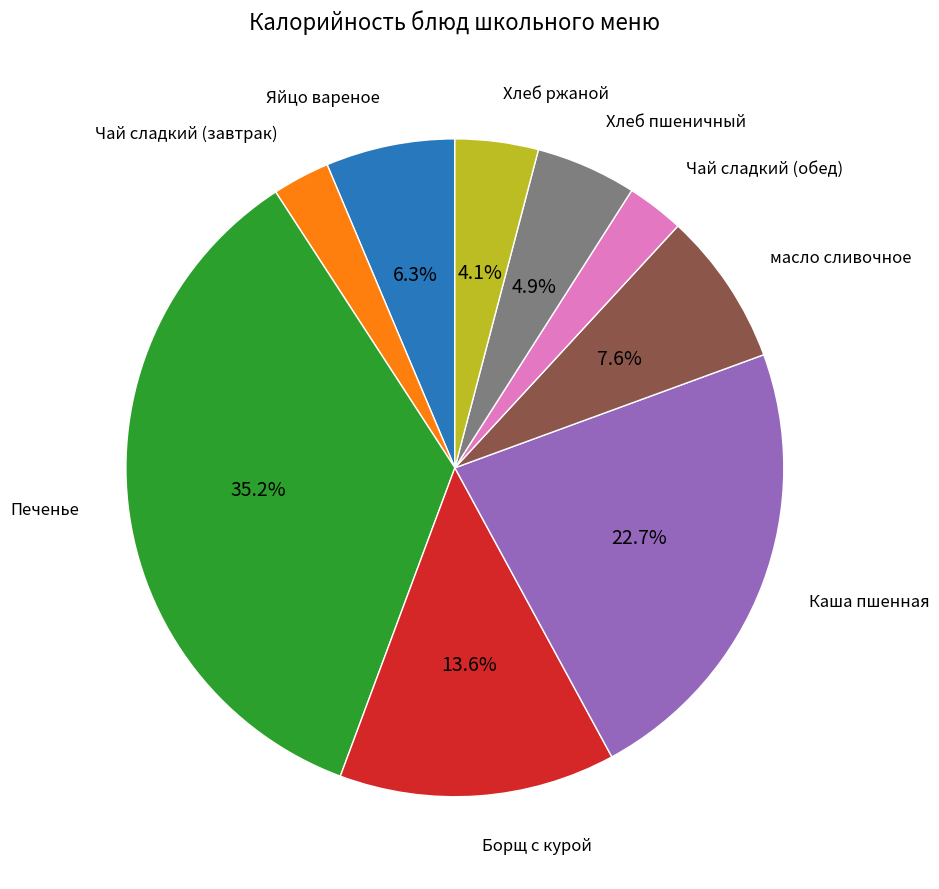

Is there a majority slice in this chart?

No